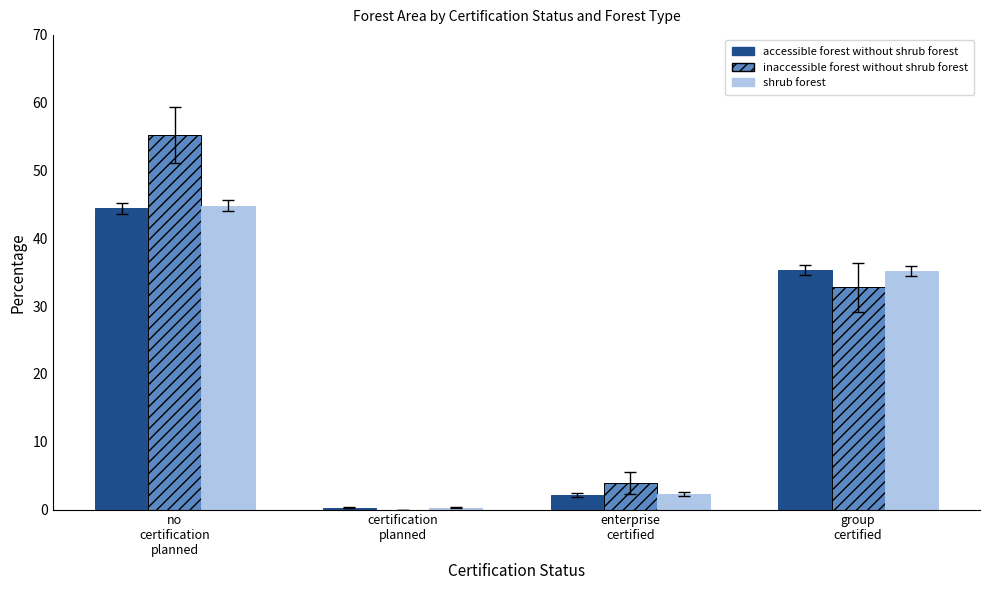

What is the maximum value for inaccessible forest without shrub forest?

55.2